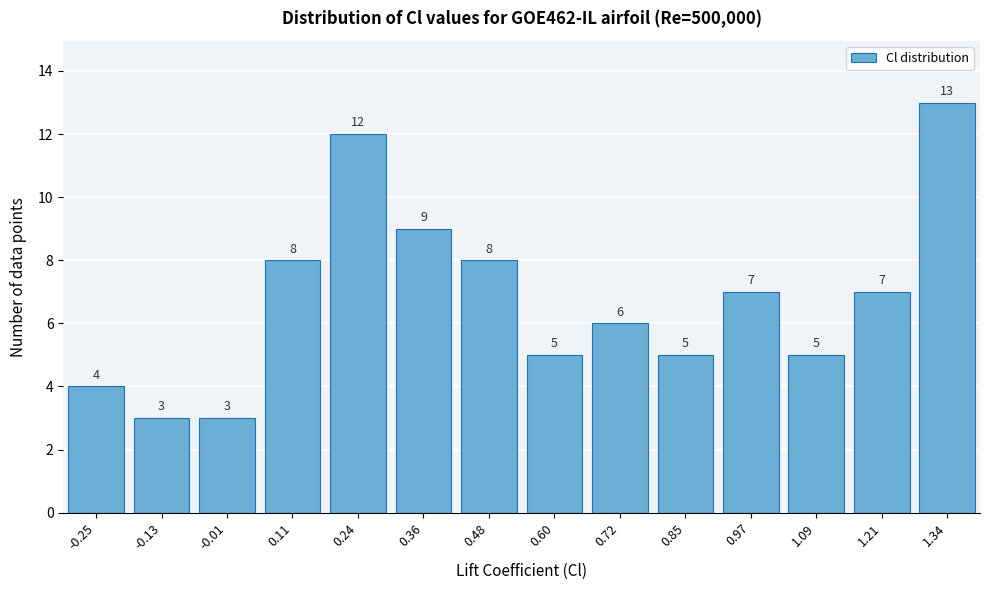

Reading right to left, what are all the values shown in this chart?

1.34=13	1.21=7	1.09=5	0.97=7	0.85=5	0.72=6	0.60=5	0.48=8	0.36=9	0.24=12	0.11=8	-0.01=3	-0.13=3	-0.25=4